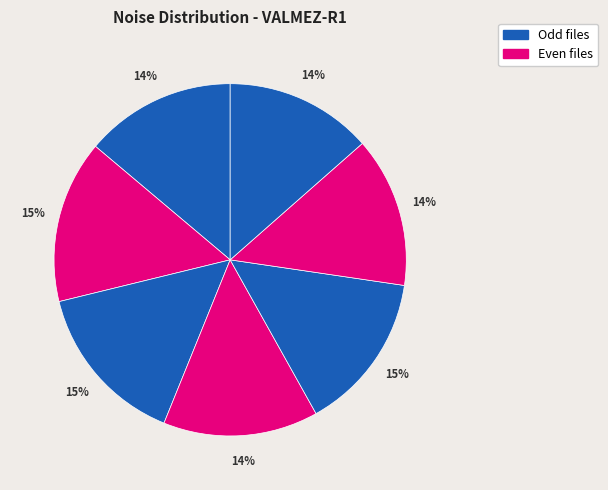

How many slices are in this pie chart?

7